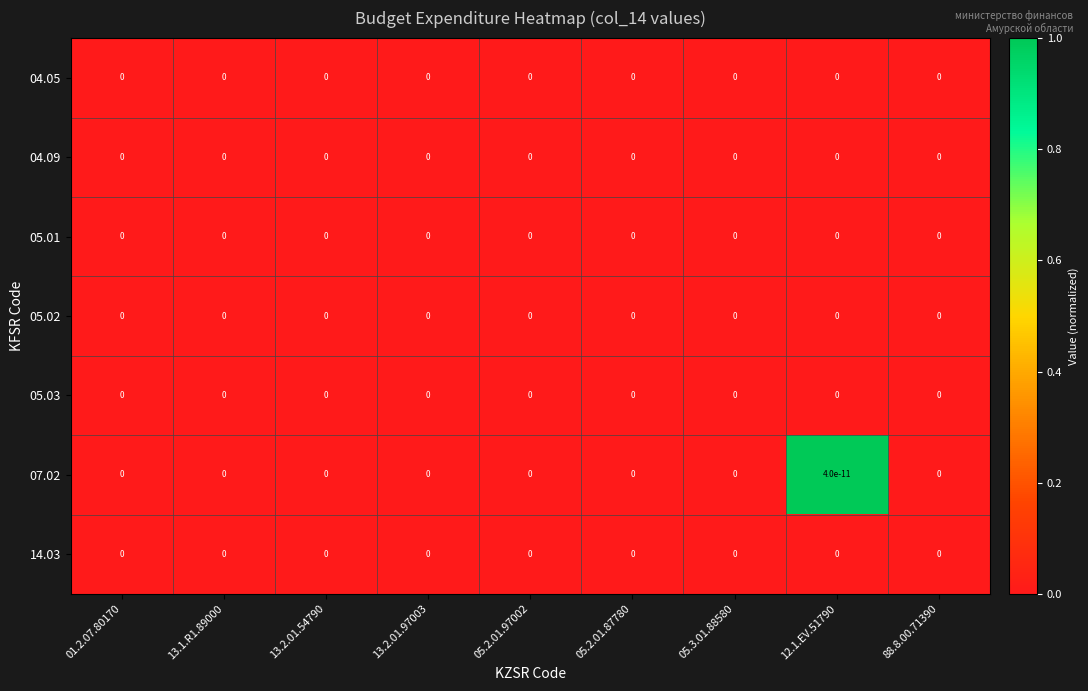

Which series has the largest range (max minus min)?

07.02